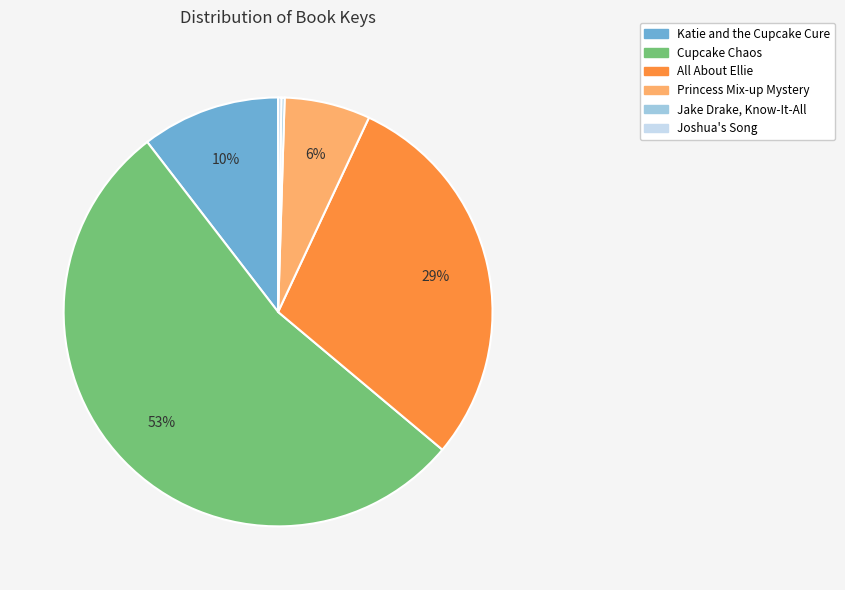

To the nearest percent, what is the combined percentage of Princess Mix-up Mystery and All About Ellie?

36%